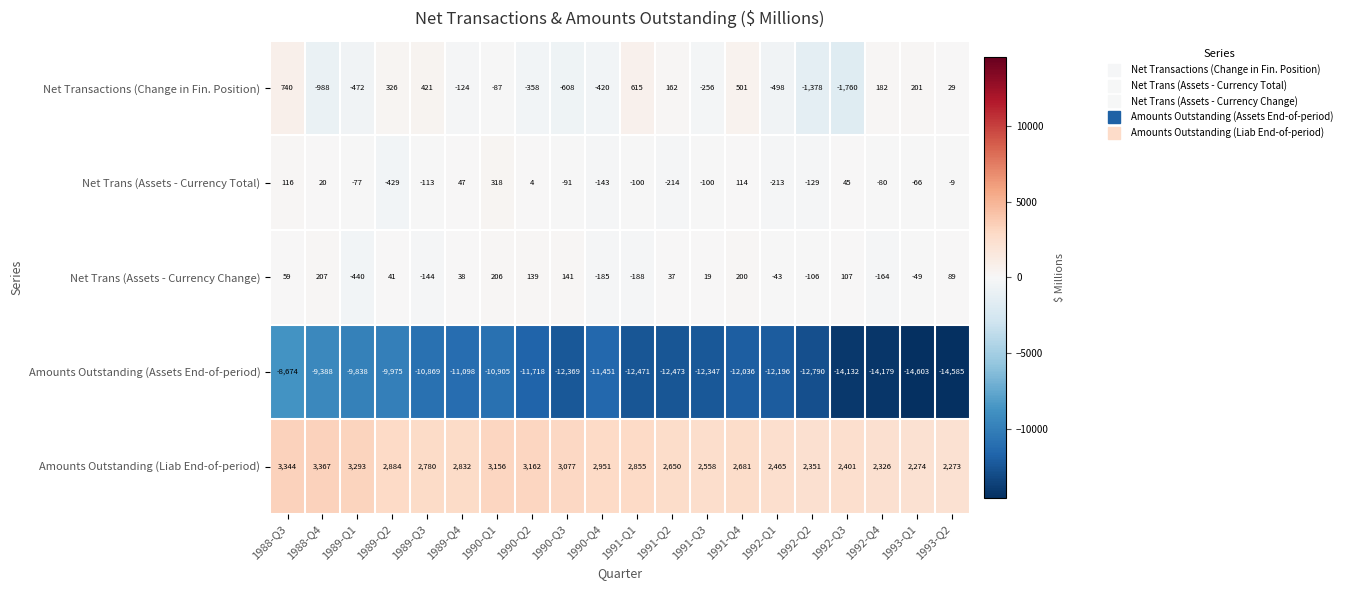

What is the smallest value displayed?

-14603